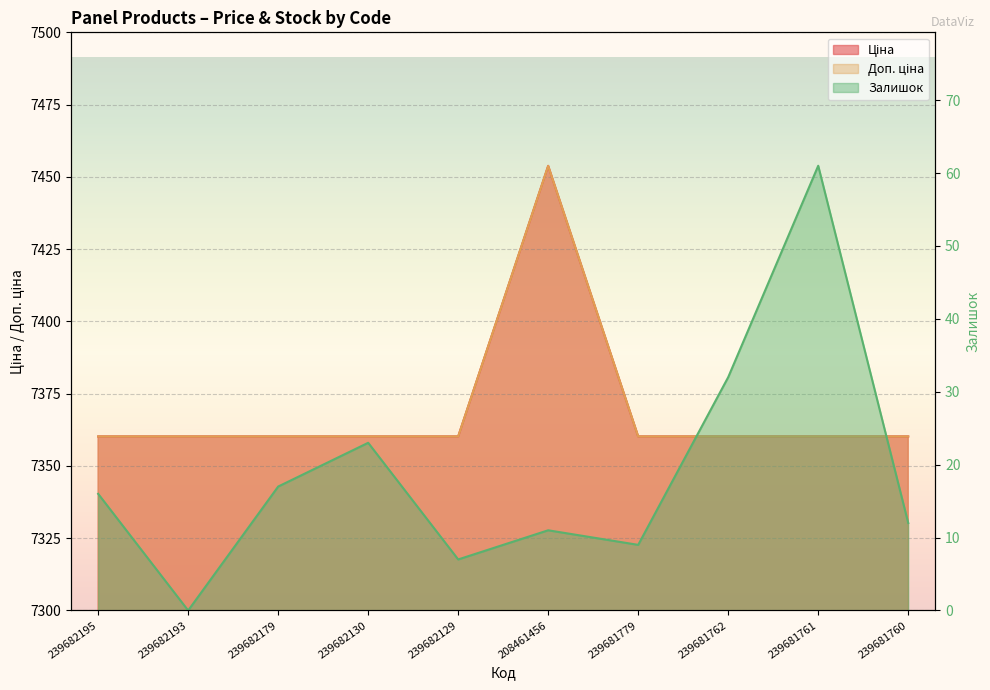

Reading left to right, extract all data points from this chart.

Ціна: 7360.2	7360.2	7360.2	7360.2	7360.2	7453.8	7360.2	7360.2	7360.2	7360.2
Доп. ціна: 7360.2	7360.2	7360.2	7360.2	7360.2	7453.8	7360.2	7360.2	7360.2	7360.2
Залишок: 16.0	0.0	17.0	23.0	7.0	11.0	9.0	32.0	61.0	12.0